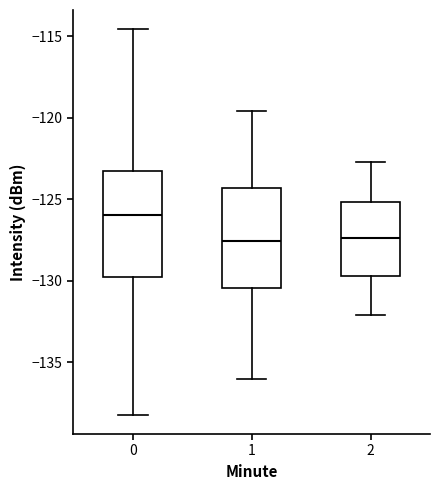

Reading left to right, transcribe this box plot: for each box, give where its median line is, the range the box spans, and where its two whiskers end, as read against the y-axis. The values are not printed on the chart, so give them approximately, as read against the axis.

0: median -126.0, box -130.0 to -123.5, whiskers -138.0 to -114.5
1: median -127.5, box -130.5 to -124.5, whiskers -136.0 to -119.5
2: median -127.5, box -129.5 to -125.0, whiskers -132.0 to -122.5